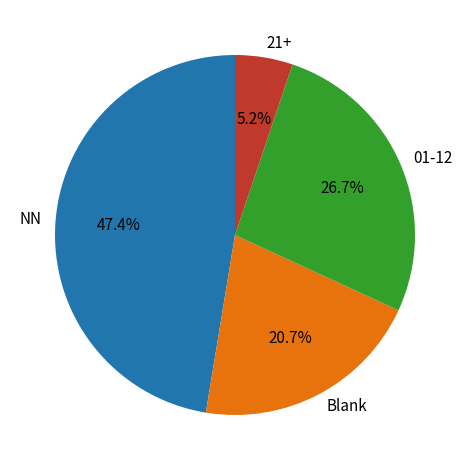

Rank the categories by value from highest to lowest.

NN, 01-12, Blank, 21+